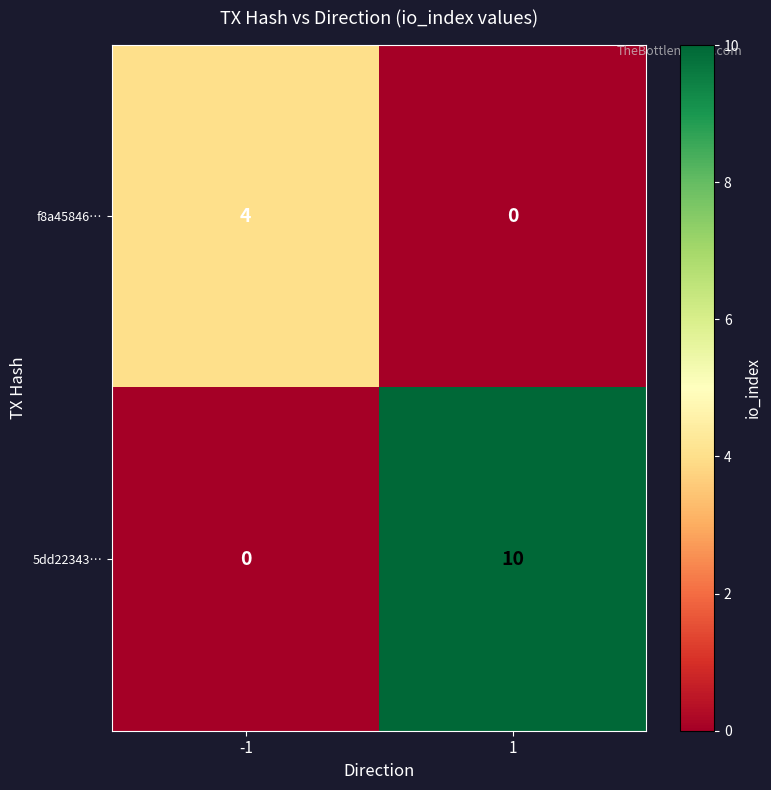

Which series has the largest range (max minus min)?

5dd22343…